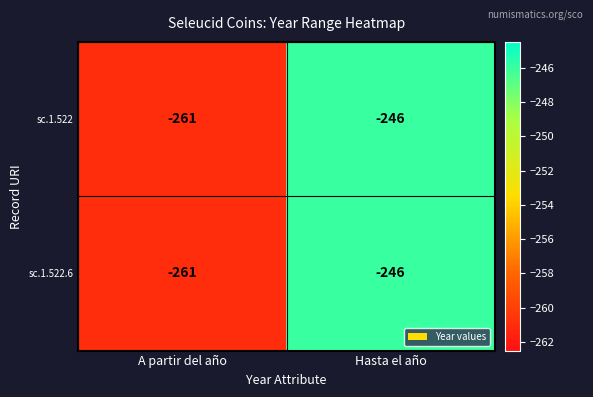

What is the sum of all sc.1.522 values?

-507